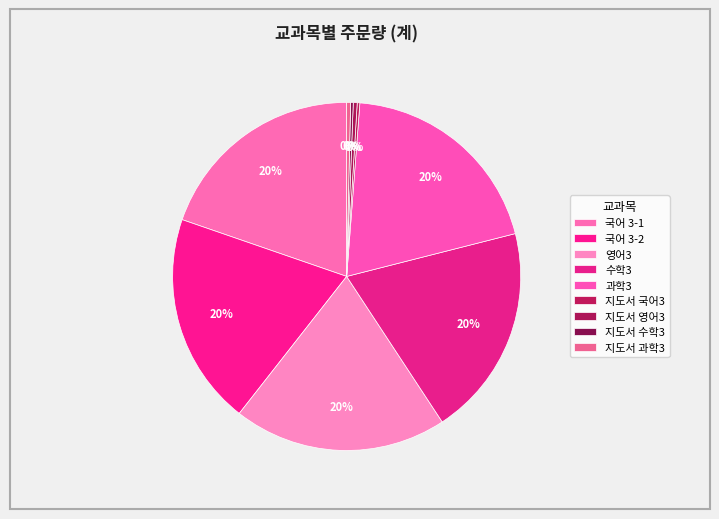

Count the number of slices in the pie.

9